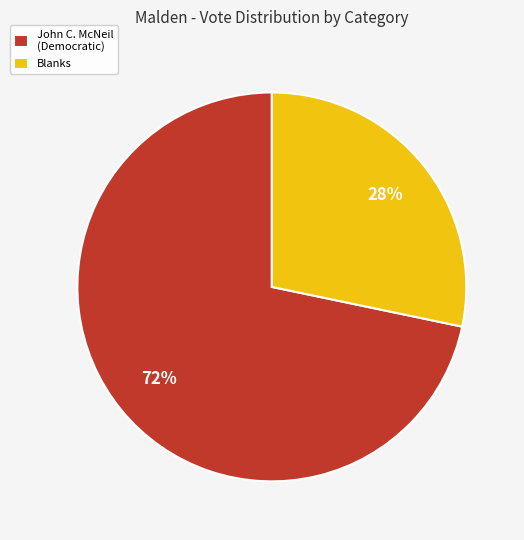

What is the smallest slice in the pie chart?

Blanks